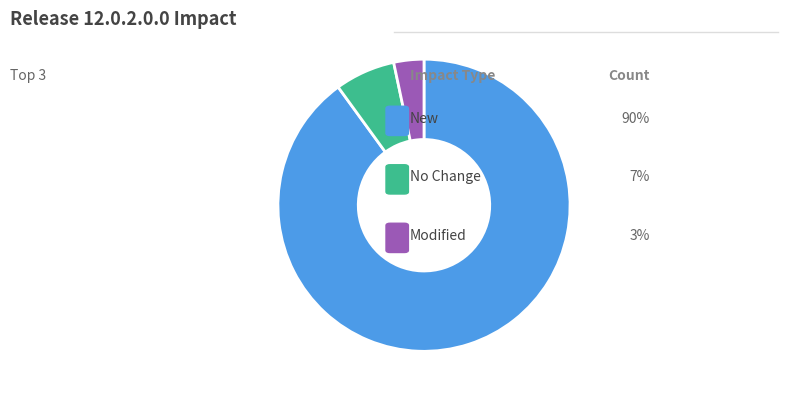

Is there any slice that represents more than half of the pie?

Yes